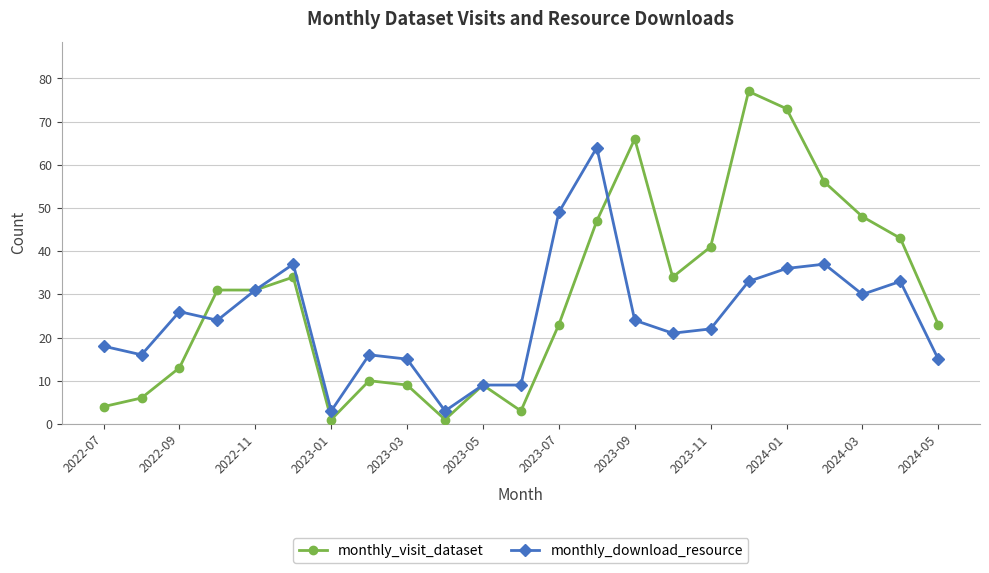

How many data points in monthly_visit_dataset are less than 31?

11